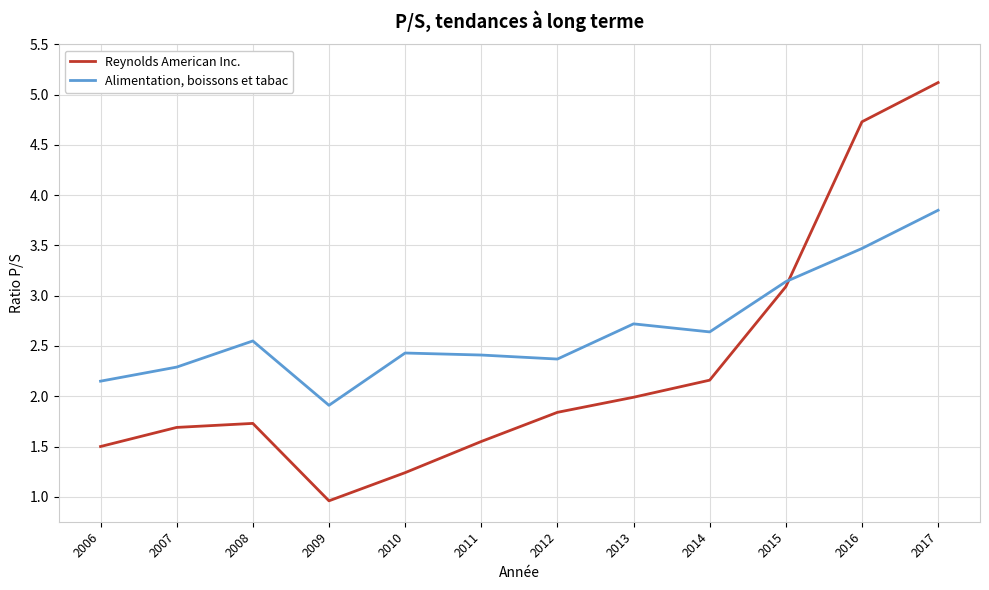

What are all the series names shown in the legend?

Reynolds American Inc., Alimentation, boissons et tabac